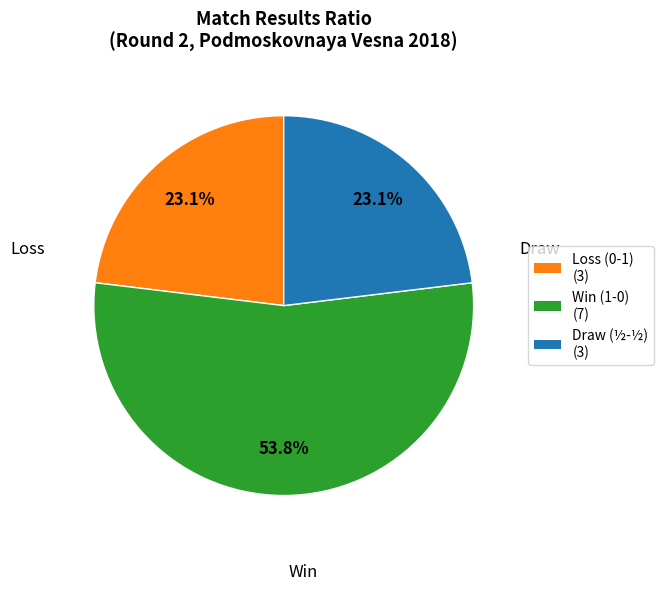

Is there a majority slice in this chart?

Yes